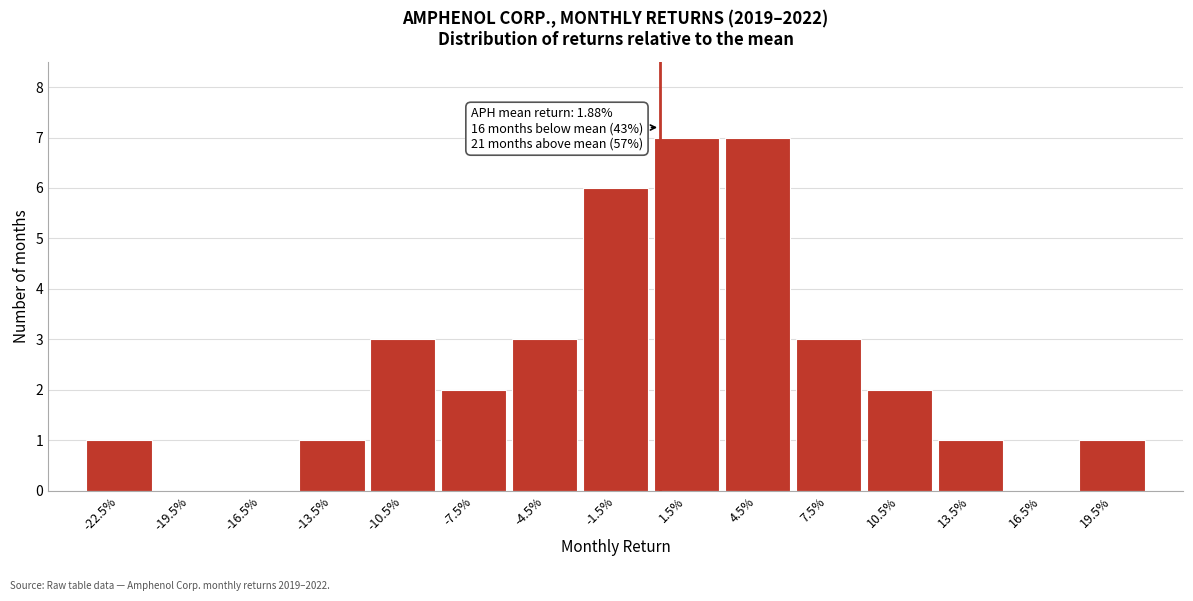

Reading left to right, transcribe all the data shown in this chart.

-22.5%=1	-19.5%=0	-16.5%=0	-13.5%=1	-10.5%=3	-7.5%=2	-4.5%=3	-1.5%=6	1.5%=7	4.5%=7	7.5%=3	10.5%=2	13.5%=1	16.5%=0	19.5%=1